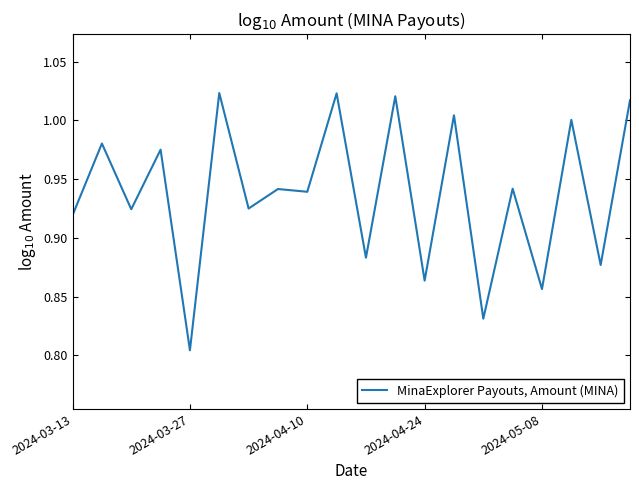

Does the chart have visible grid lines?

No